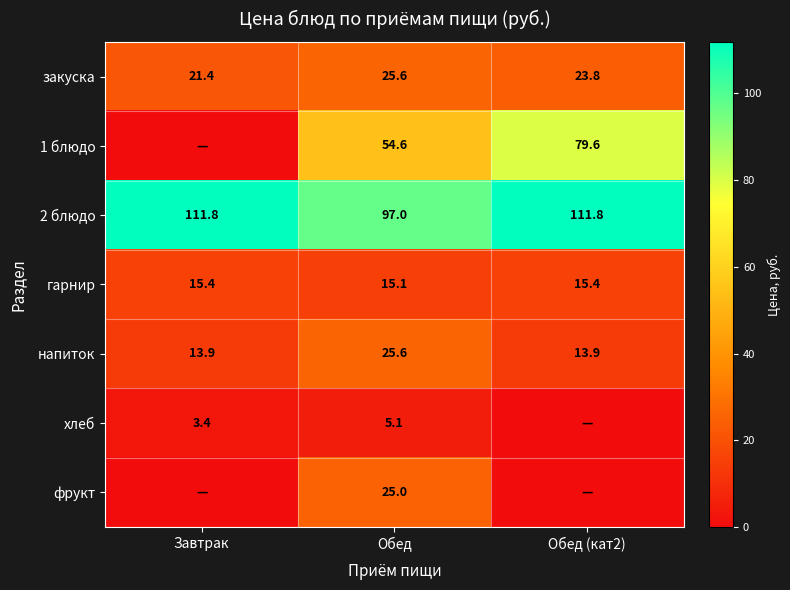

Read the гарнир value at Обед.

15.1